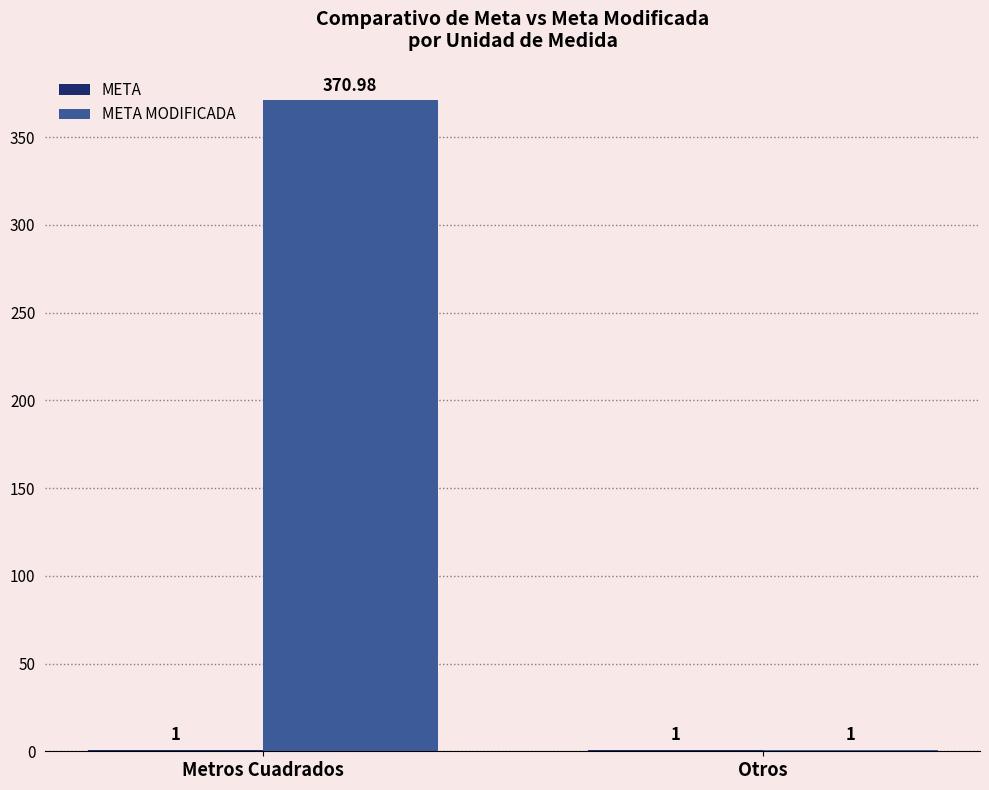

At which category is the sum across all series the highest?

Metros Cuadrados